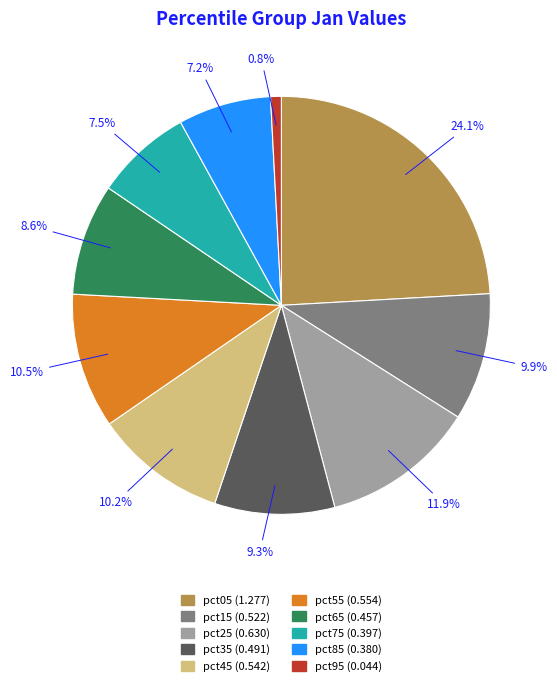

Is it true that pct25 is 12% of the pie?

True